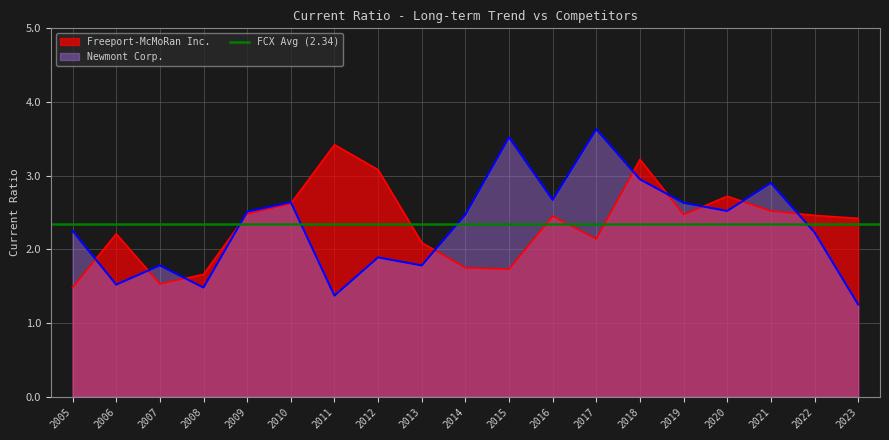

Reading right to left, what are all the values shown in this chart?

Freeport-McMoRan Inc.: 2.4	2.5	2.5	2.7	2.5	3.2	2.1	2.5	1.7	1.8	2.1	3.1	3.4	2.6	2.5	1.7	1.5	2.2	1.5
Newmont Corp.: 1.2	2.2	2.9	2.5	2.6	3.0	3.6	2.7	3.5	2.5	1.8	1.9	1.4	2.6	2.5	1.5	1.8	1.5	2.2